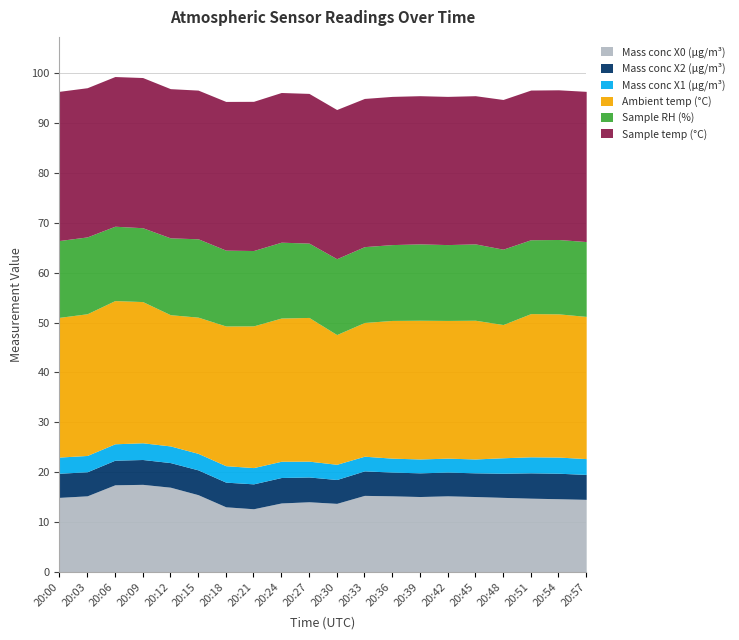

Where is Mass conc X2 (μg/m³) nearest to the value 4?

20:39